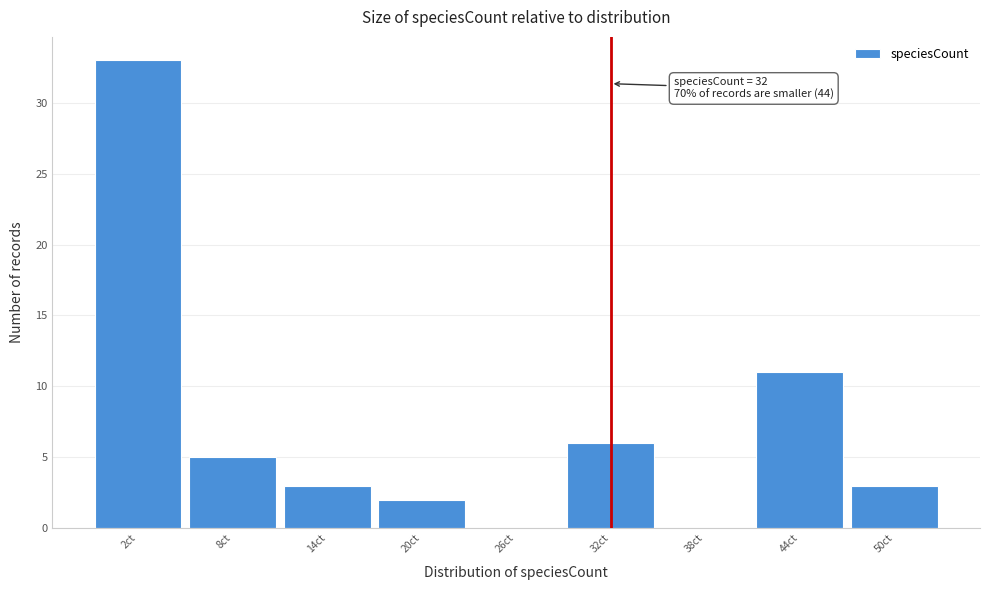

Over which range of the x-axis is the bar tallest?

-1 to 5